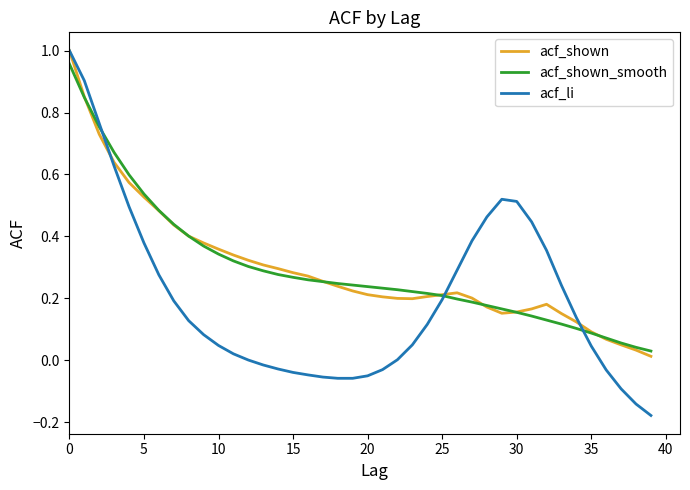

Which series has the largest range (max minus min)?

acf_li